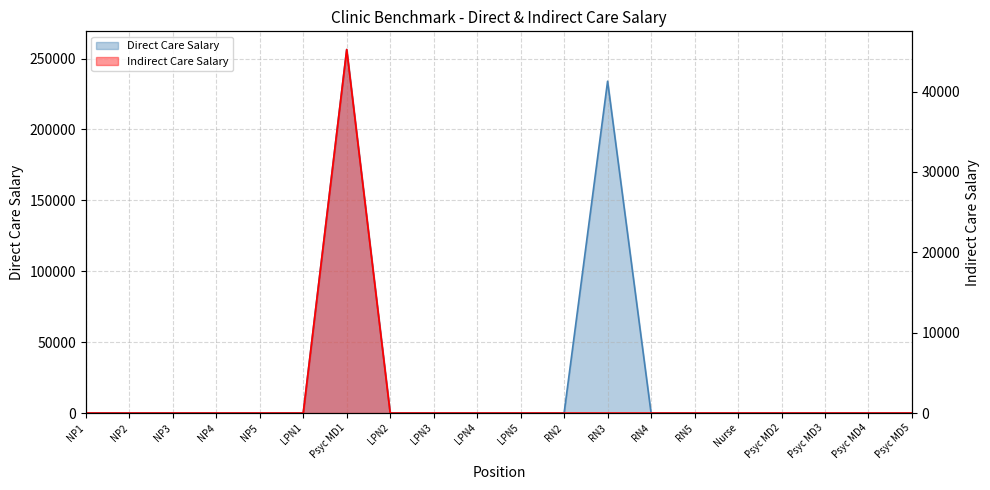

What is the sum of all Indirect Care Salary values?

45240